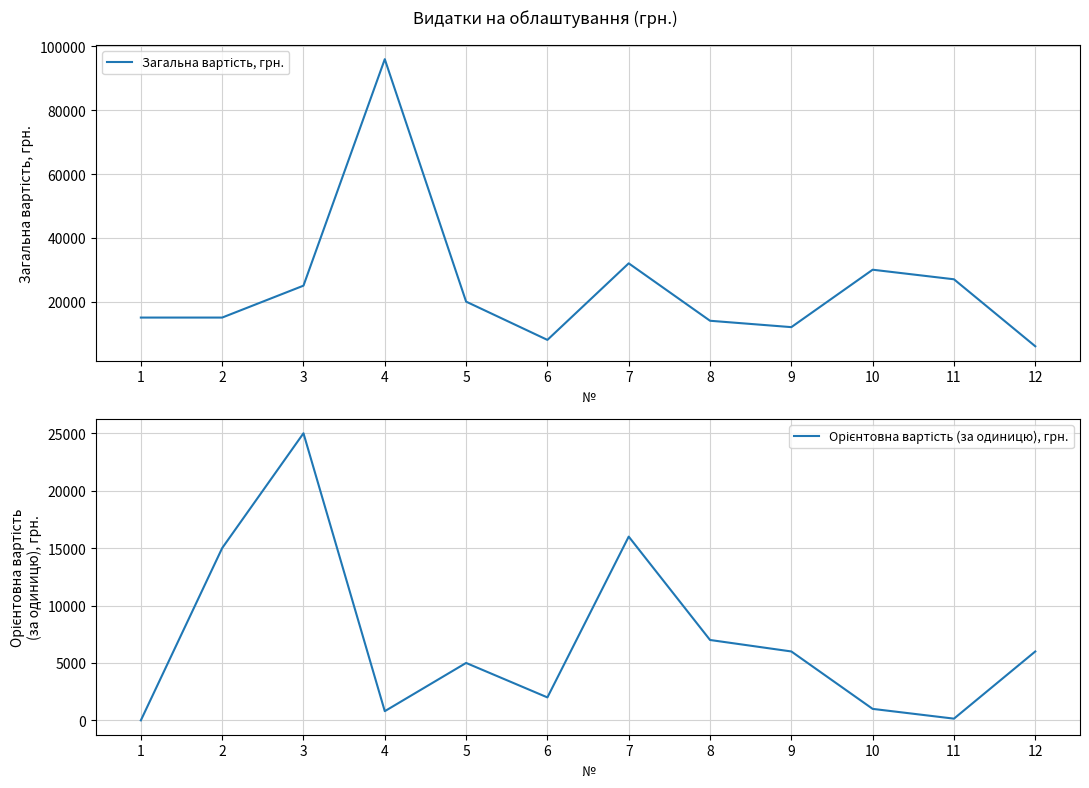

What is the sum of all Орієнтовна вартість (за одиницю), грн. values?

83950